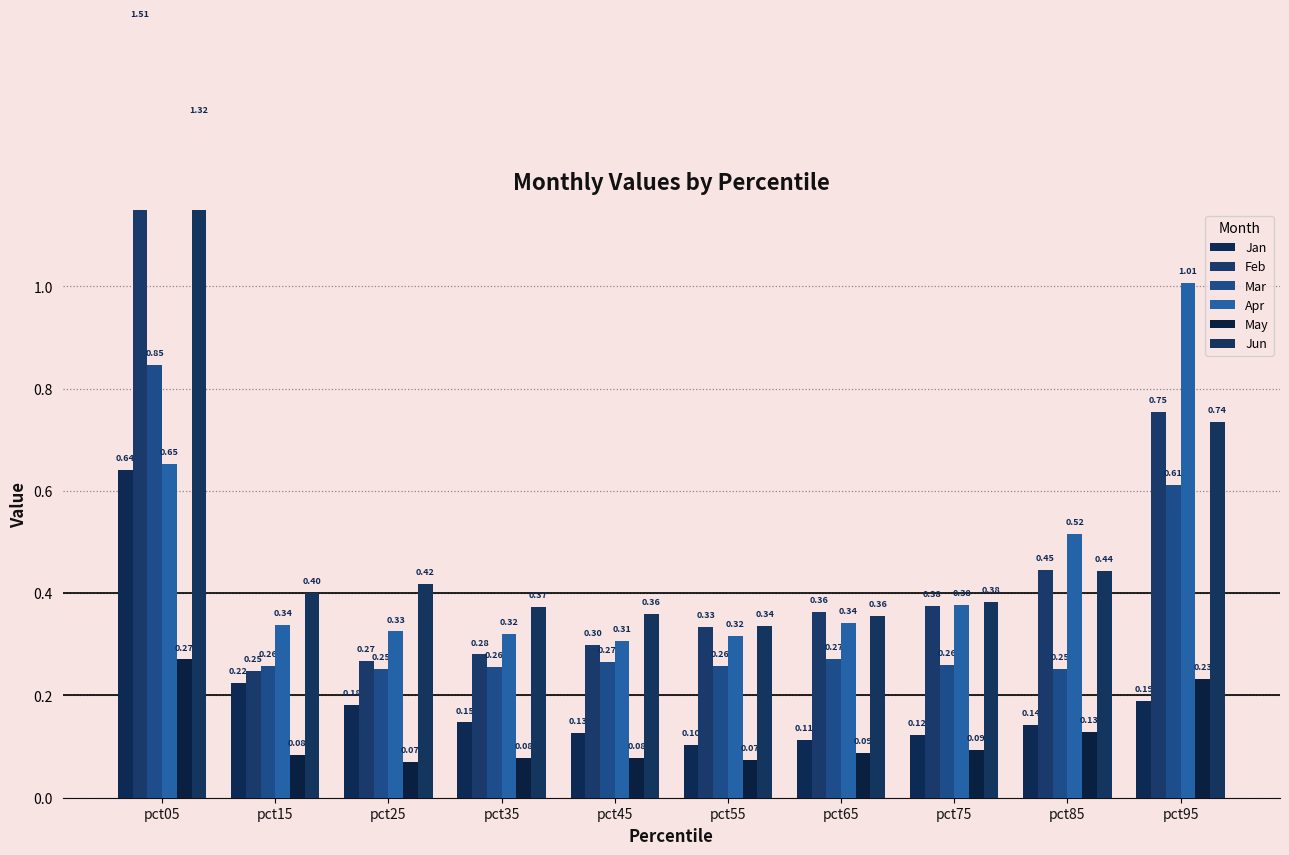

What is the difference between the Jun values at pct25 and pct55?

0.1